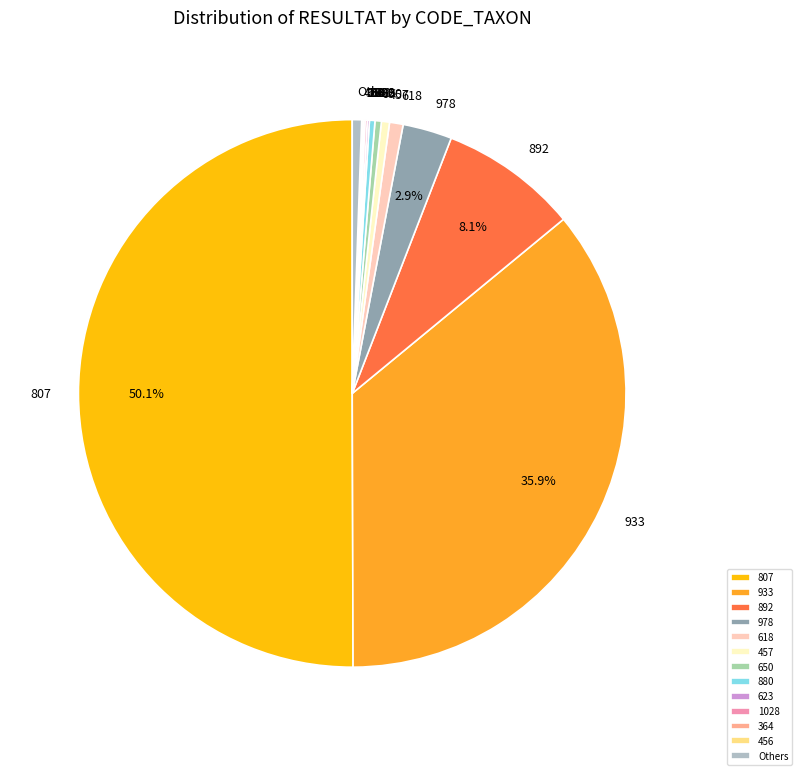

What is the largest slice in the pie chart?

807